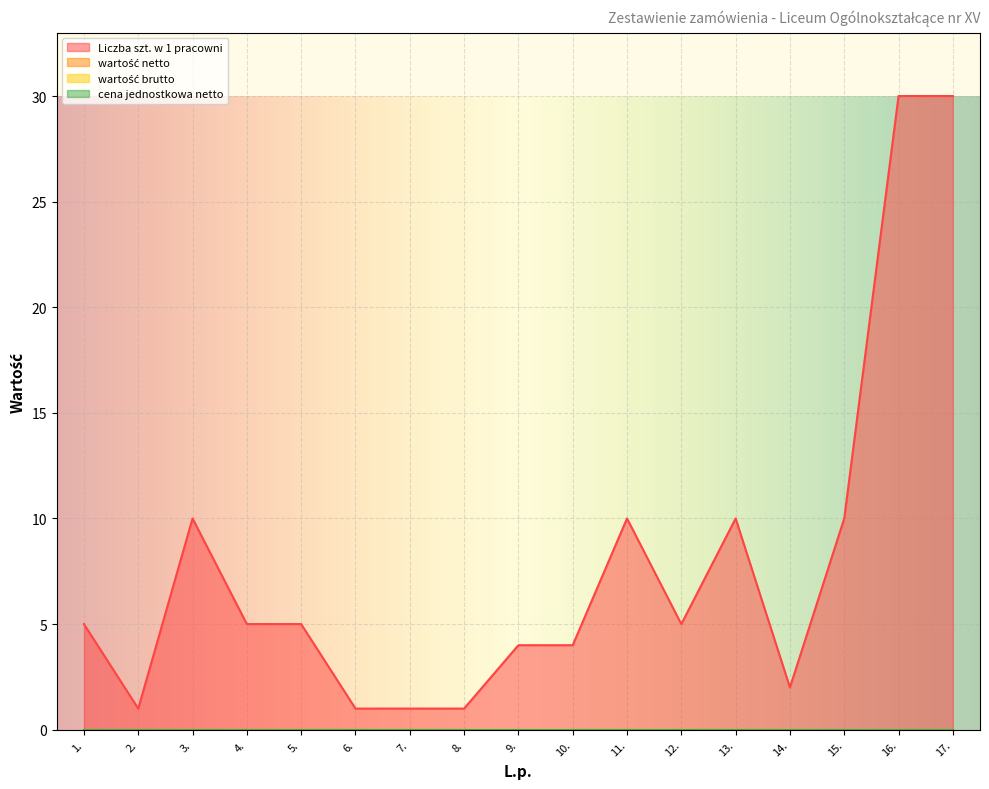

How many lines are shown in the chart?

4